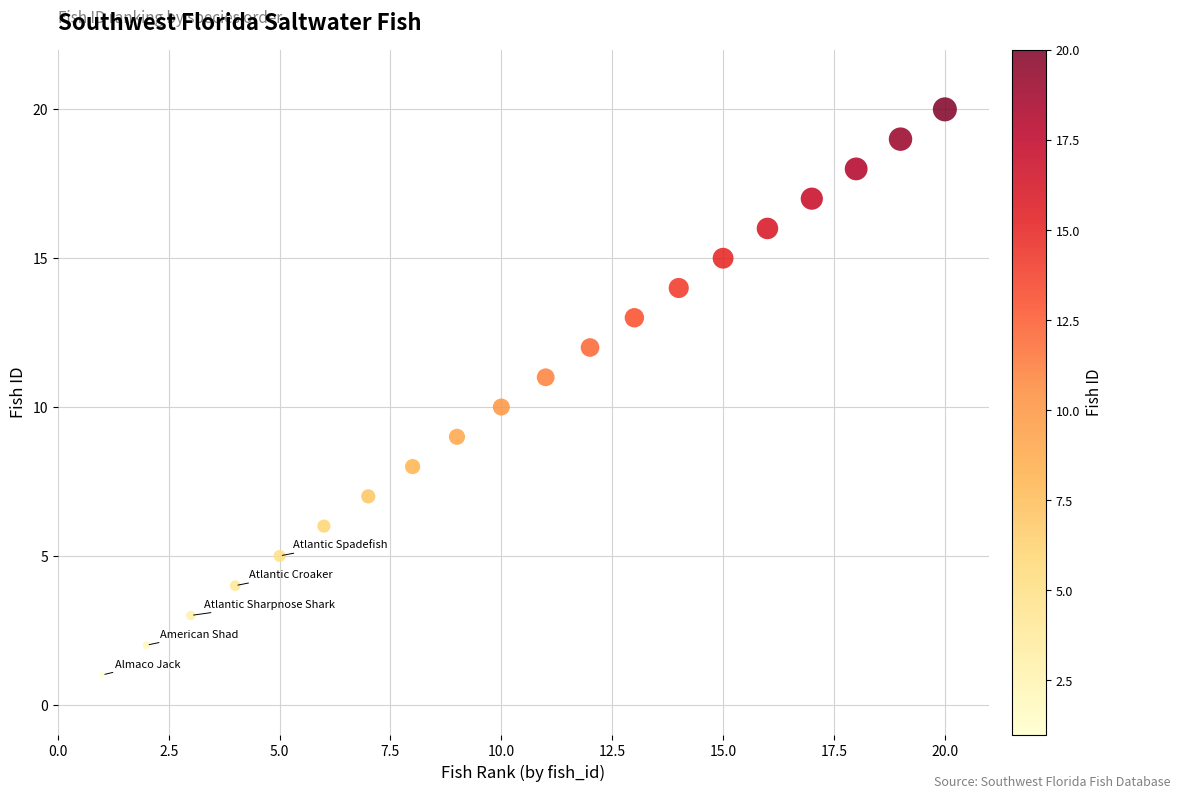

What is the range of X values (max minus min)?

19